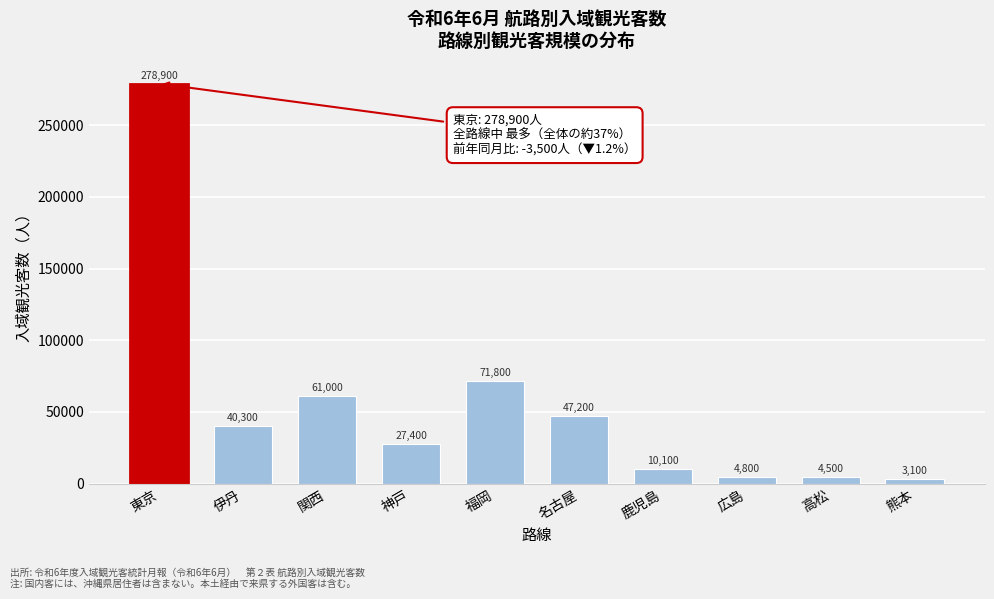

Reading left to right, list all the values displayed in this chart.

278900	40300	61000	27400	71800	47200	10100	4800	4500	3100